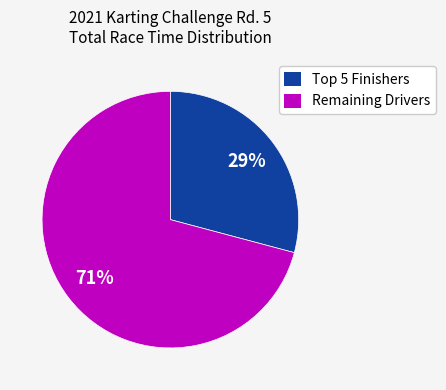

The Remaining Drivers slice represents 64% of the pie. True or false?

False